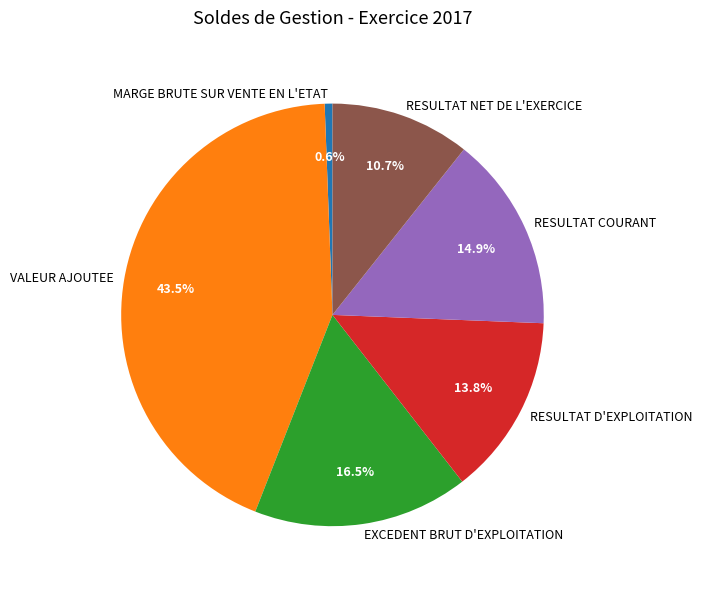

To the nearest percent, what is the difference between the EXCEDENT BRUT D'EXPLOITATION and RESULTAT D'EXPLOITATION slice percentages?

3%